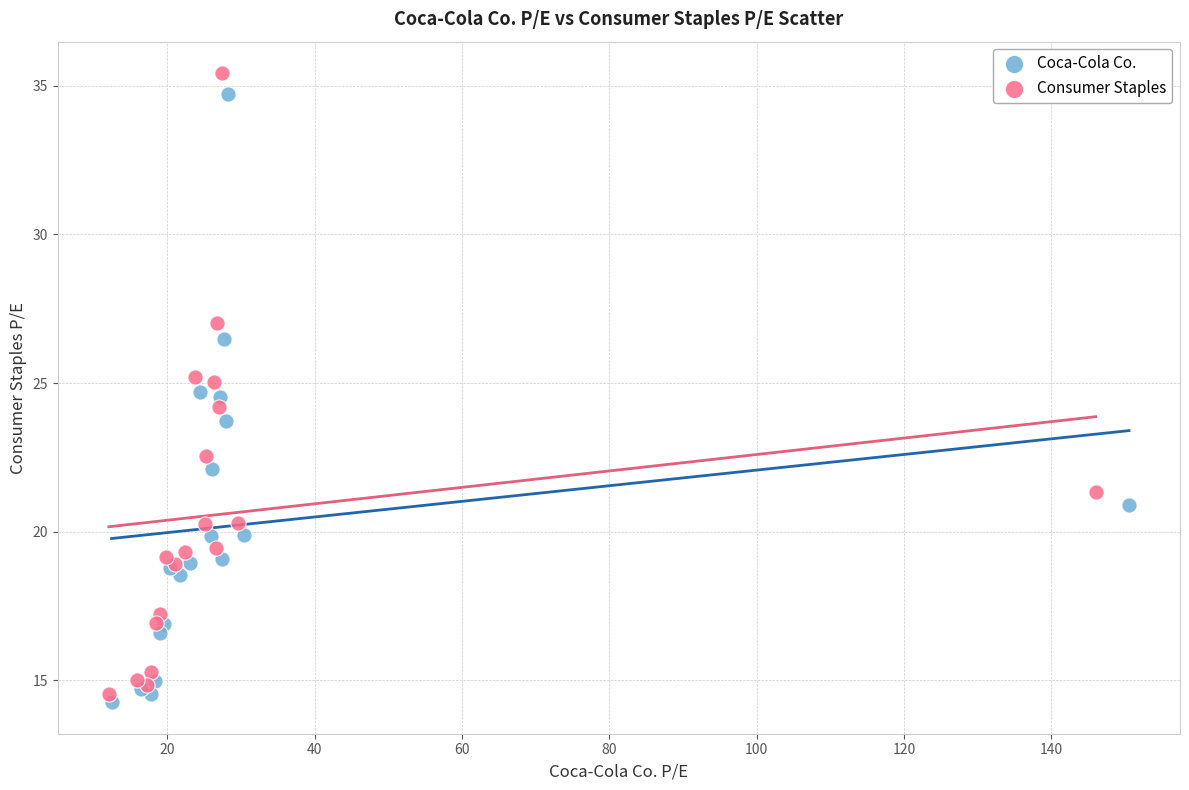

Which series reaches the minimum Y coordinate?

Coca-Cola Co.